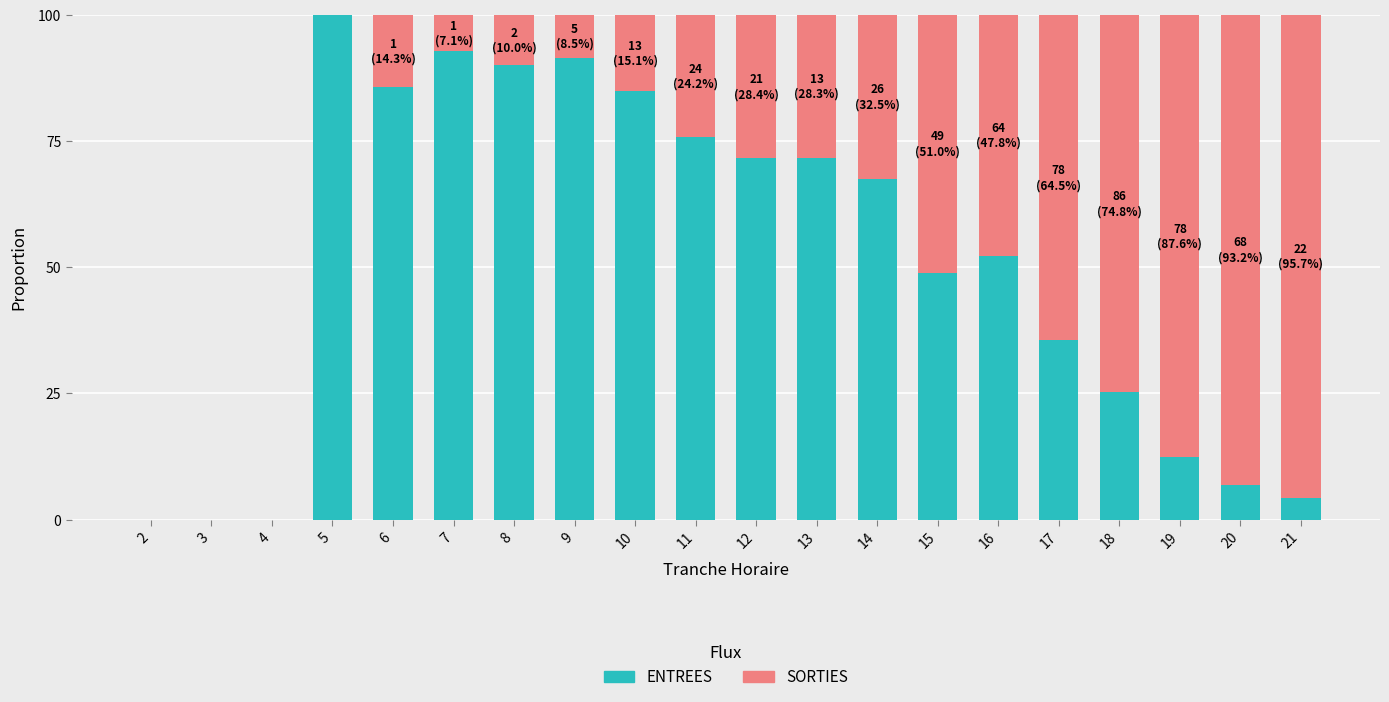

What are all the series names shown in the legend?

ENTREES, SORTIES